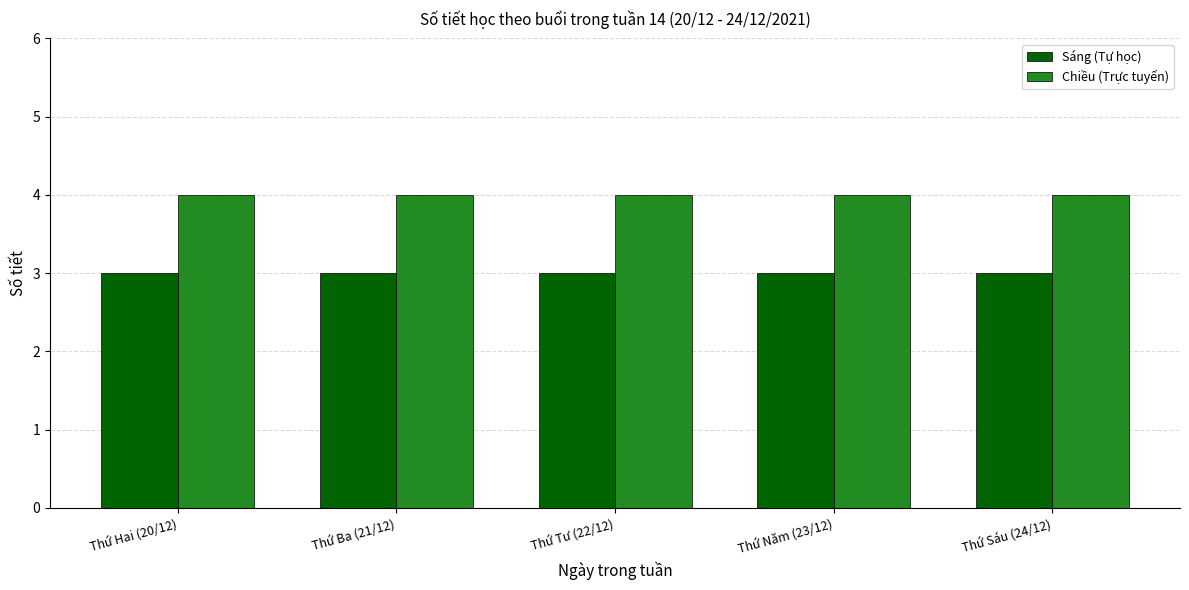

Rank the series by their maximum value, from lowest to highest.

Sáng (Tự học), Chiều (Trực tuyến)